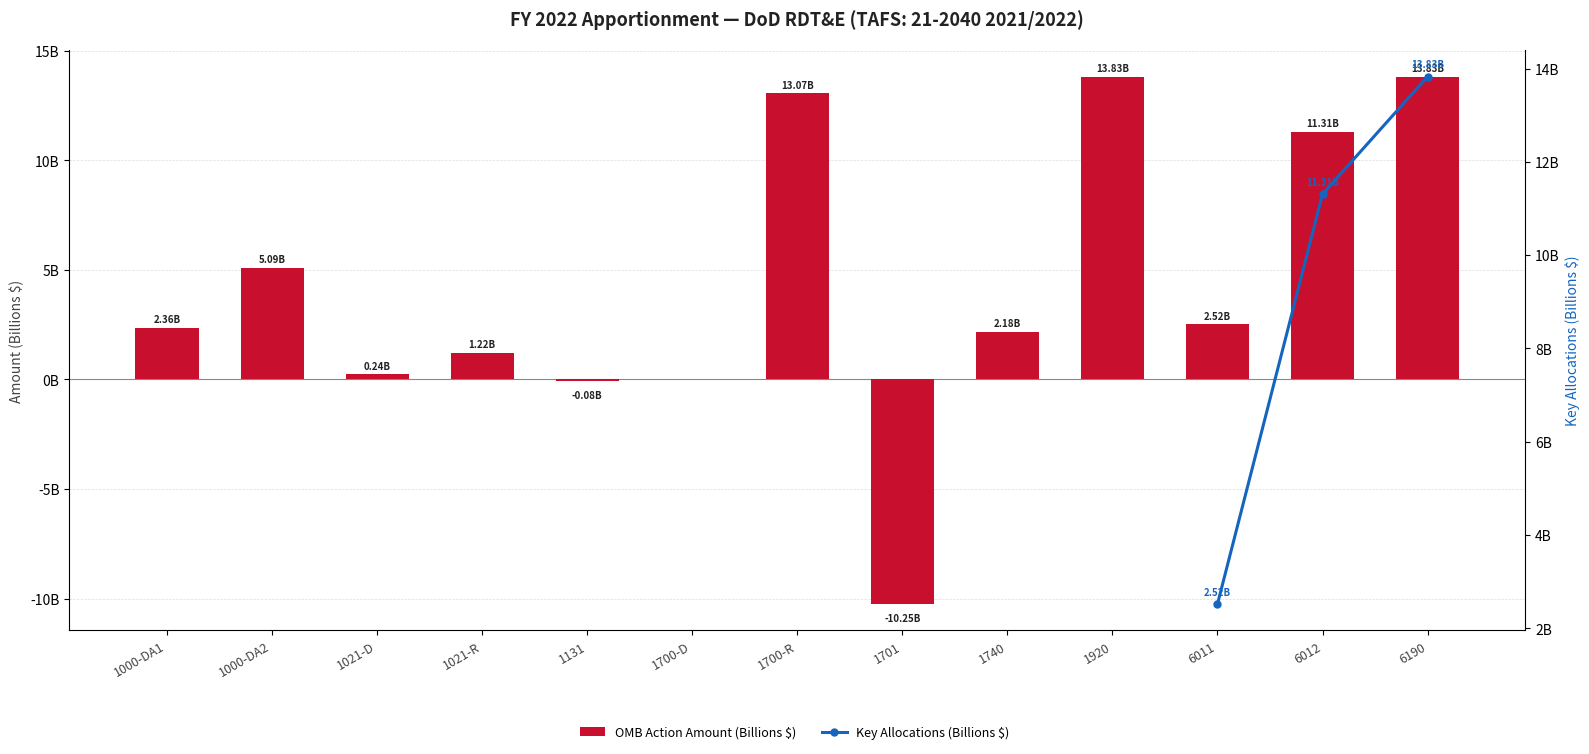

The value of Key Allocations (Billions $) at 1920 is nan. True or false?

False